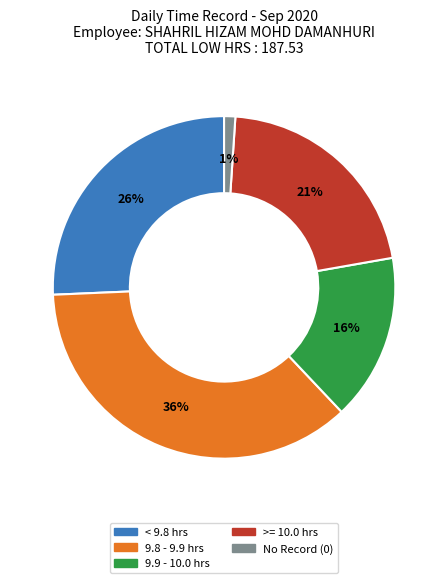

Is there any slice that represents more than half of the pie?

No